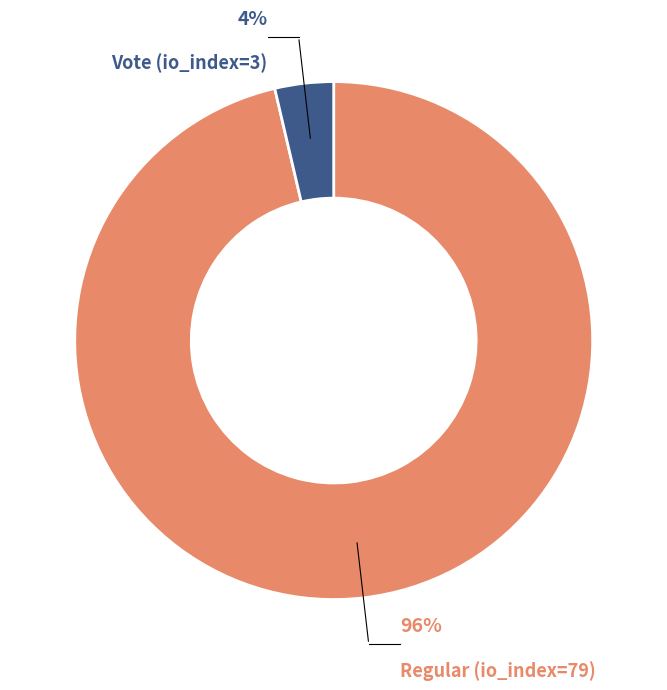

To the nearest percent, what is the average slice percentage?

50%